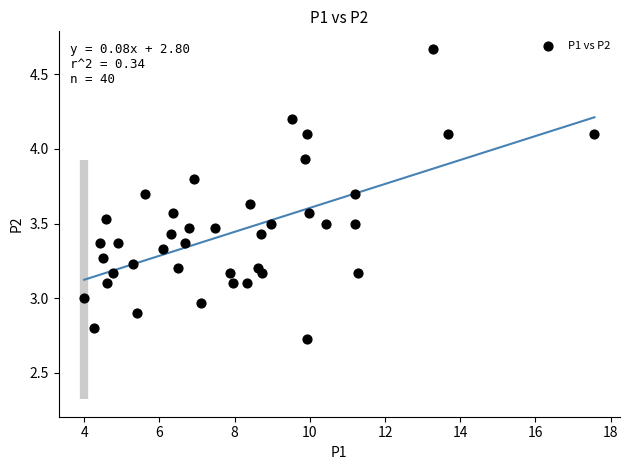

What is the range of X values (max minus min)?

13.6